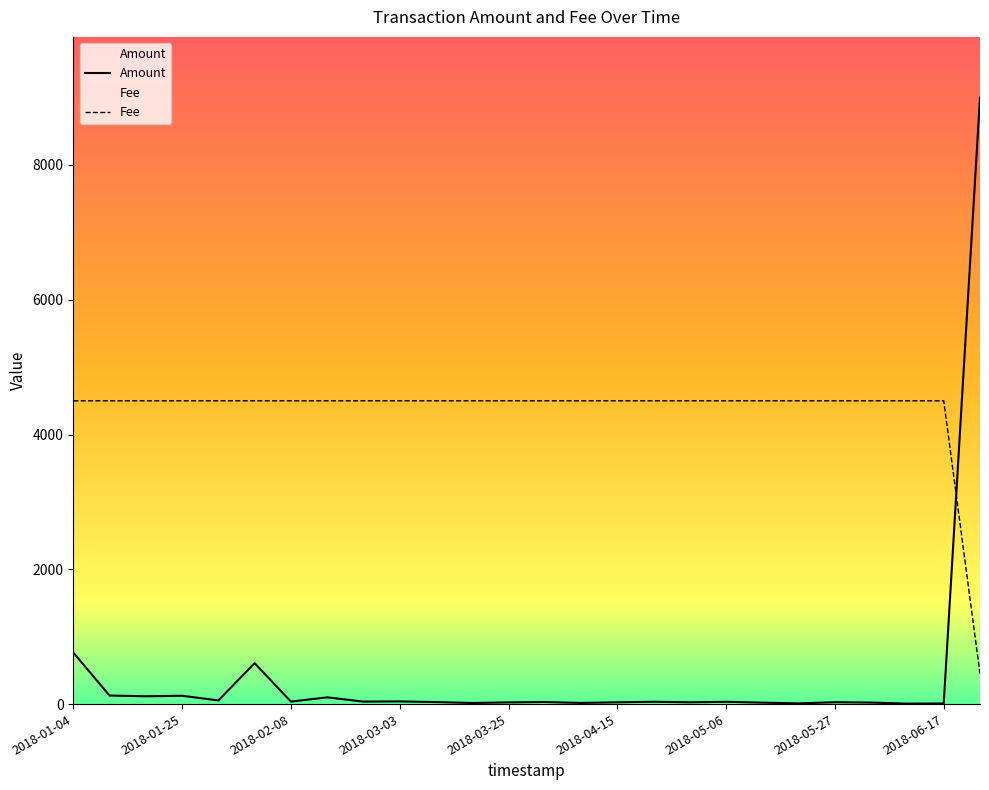

What is the difference between the maximum and minimum values in the Amount series?

8993.3